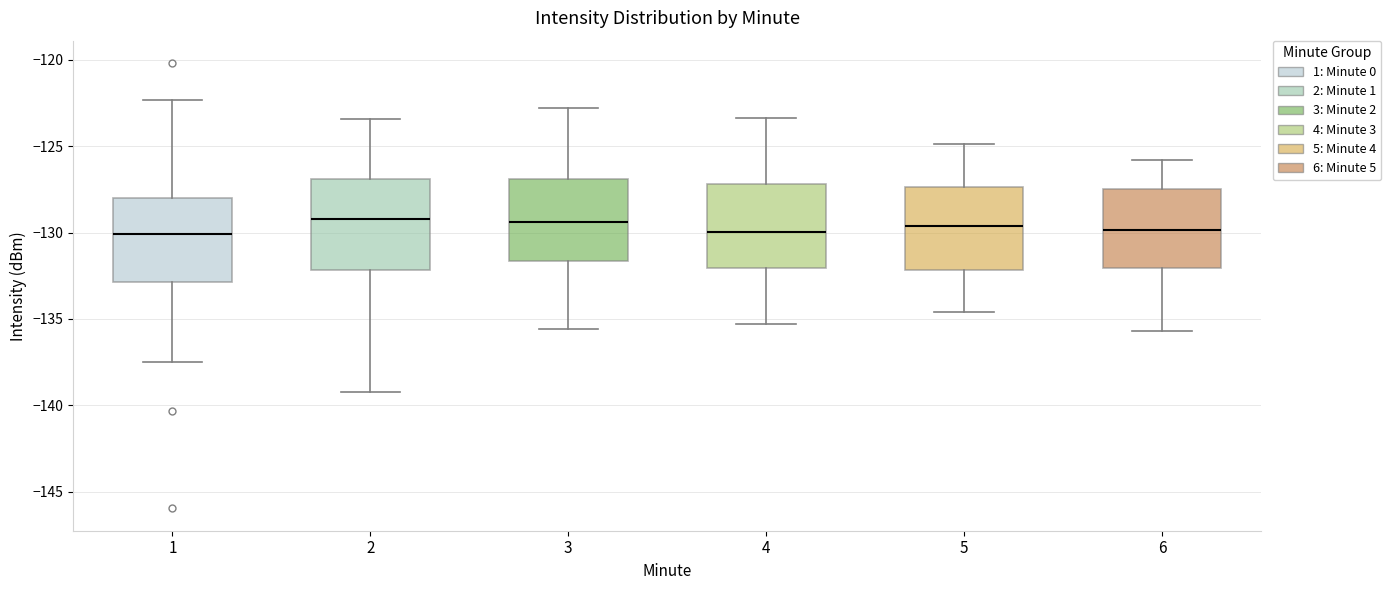

Reading left to right, transcribe this box plot: for each box, give where its median line is, the range the box spans, and where its two whiskers end, as read against the y-axis. The values are not printed on the chart, so give them approximately, as read against the axis.

1: median -130.0, box -133.0 to -128.0, whiskers -137.5 to -122.5
2: median -129.0, box -132.0 to -127.0, whiskers -139.0 to -123.5
3: median -129.5, box -131.5 to -127.0, whiskers -135.5 to -123.0
4: median -130.0, box -132.0 to -127.0, whiskers -135.5 to -123.5
5: median -129.5, box -132.0 to -127.5, whiskers -134.5 to -125.0
6: median -130.0, box -132.0 to -127.5, whiskers -135.5 to -126.0